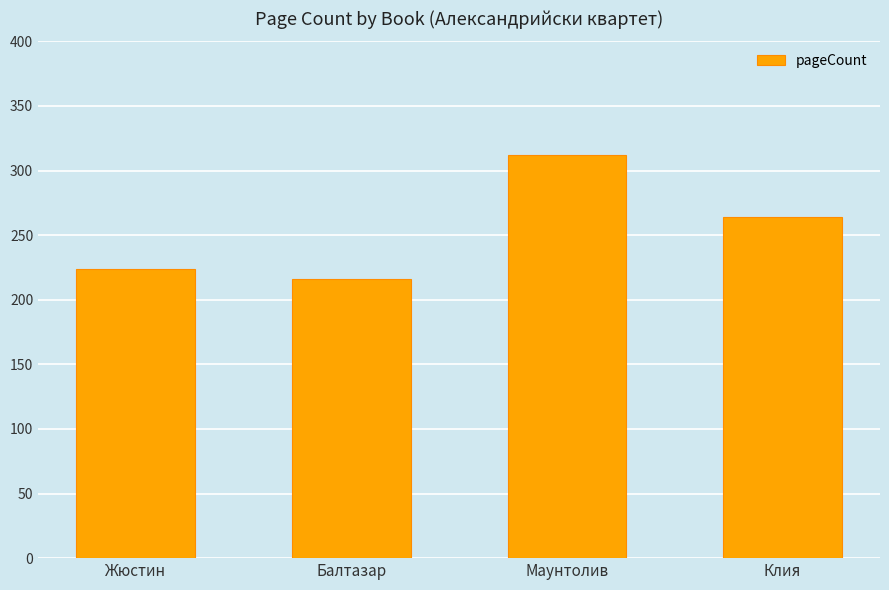

Is it true that the value at Клия is 264?

True